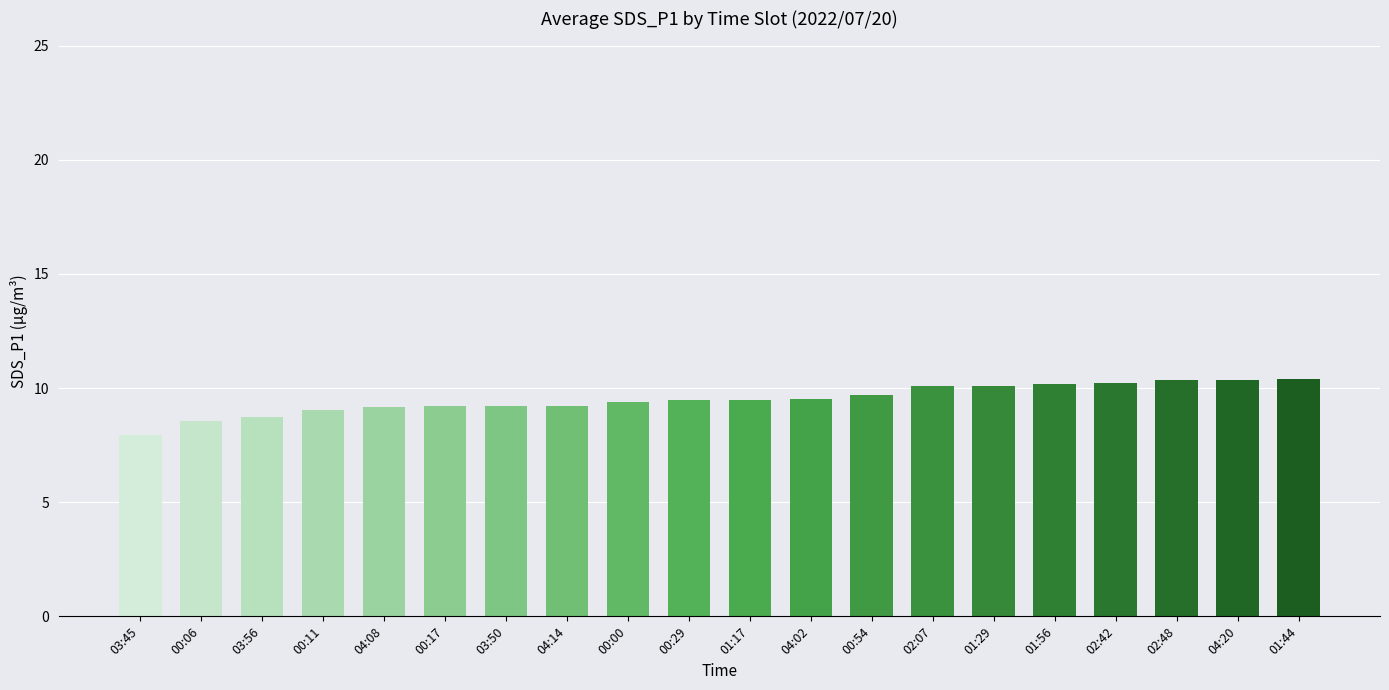

How many bars are there in total?

20